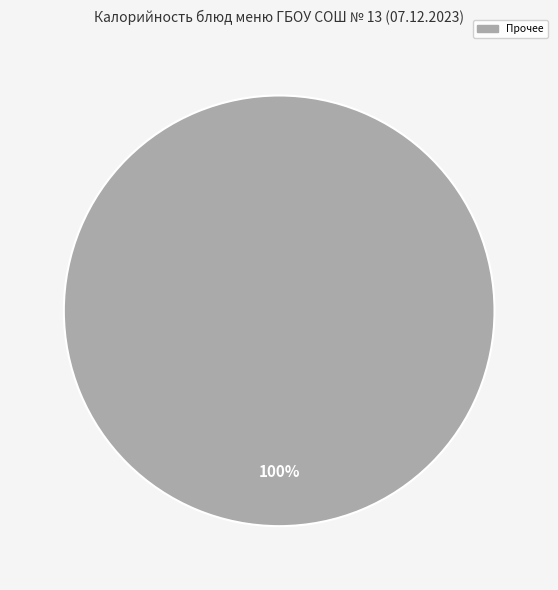

How many slices are in this pie chart?

1